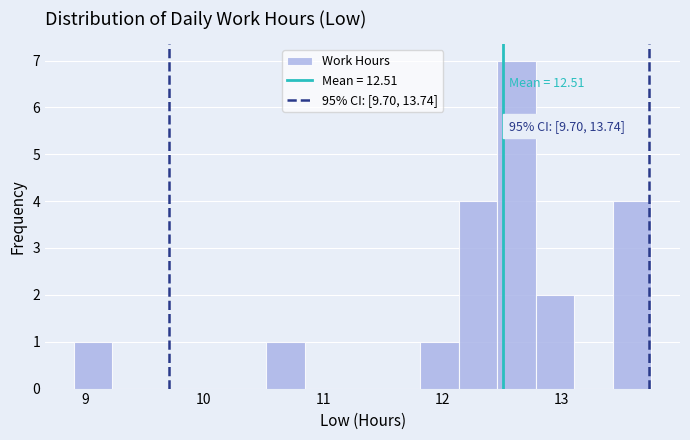

Read against the x-axis, roughly where is the centre of the tallest bar?

12.6